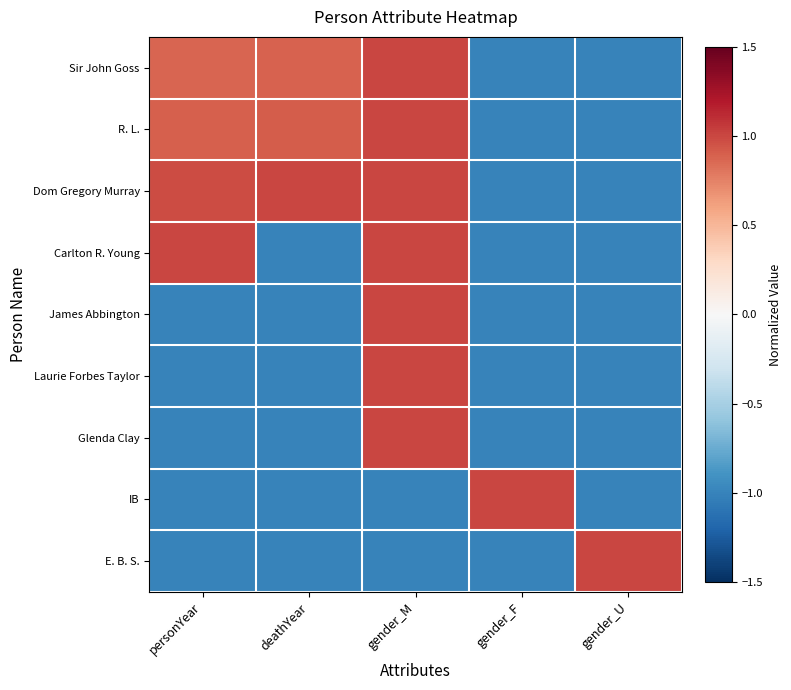

Reading left to right, transcribe all the data shown in this chart.

Sir John Goss: personYear=0.9	deathYear=0.9	gender_M=1.0	gender_F=-1.0	gender_U=-1.0
R. L.: personYear=0.9	deathYear=0.9	gender_M=1.0	gender_F=-1.0	gender_U=-1.0
Dom Gregory Murray: personYear=1.0	deathYear=1.0	gender_M=1.0	gender_F=-1.0	gender_U=-1.0
Carlton R. Young: personYear=1.0	deathYear=-1.0	gender_M=1.0	gender_F=-1.0	gender_U=-1.0
James Abbington: personYear=-1.0	deathYear=-1.0	gender_M=1.0	gender_F=-1.0	gender_U=-1.0
Laurie Forbes Taylor: personYear=-1.0	deathYear=-1.0	gender_M=1.0	gender_F=-1.0	gender_U=-1.0
Glenda Clay: personYear=-1.0	deathYear=-1.0	gender_M=1.0	gender_F=-1.0	gender_U=-1.0
IB: personYear=-1.0	deathYear=-1.0	gender_M=-1.0	gender_F=1.0	gender_U=-1.0
E. B. S.: personYear=-1.0	deathYear=-1.0	gender_M=-1.0	gender_F=-1.0	gender_U=1.0